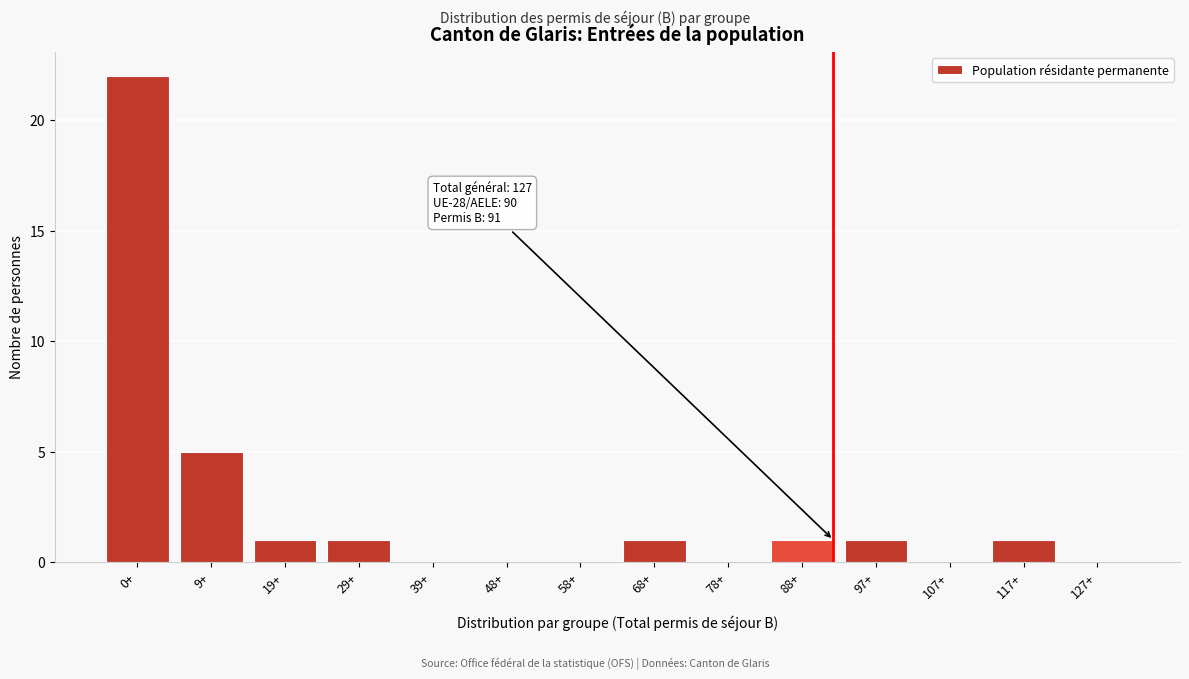

Reading right to left, what are all the values shown in this chart?

127+=0	117+=1	107+=0	97+=1	88+=1	78+=0	68+=1	58+=0	48+=0	39+=0	29+=1	19+=1	9+=5	0+=22